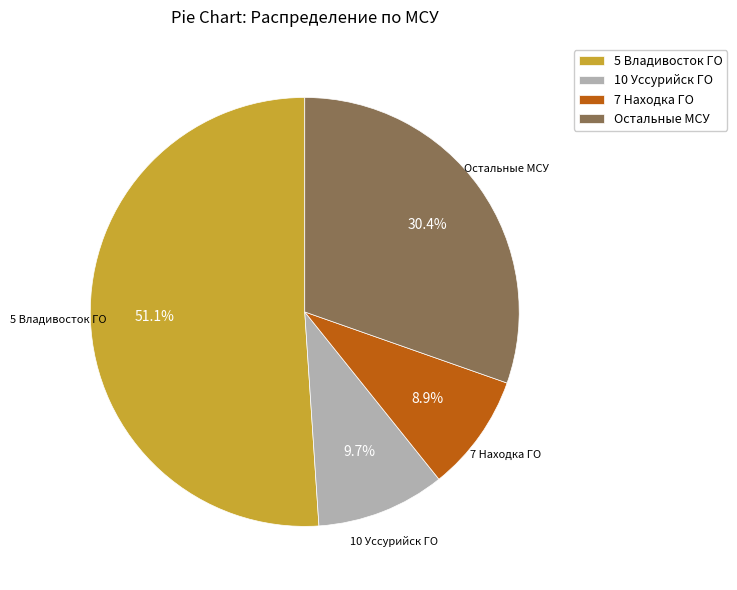

What portion of the pie excludes 10 Уссурийск ГО?

90.3%